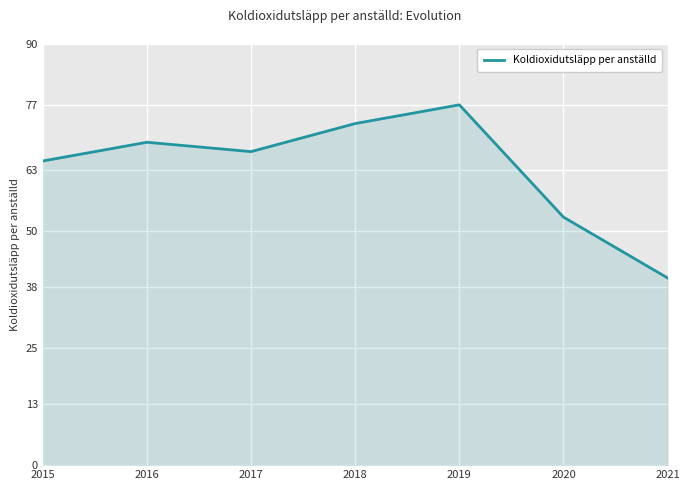

The value at 2019 is 24. True or false?

False